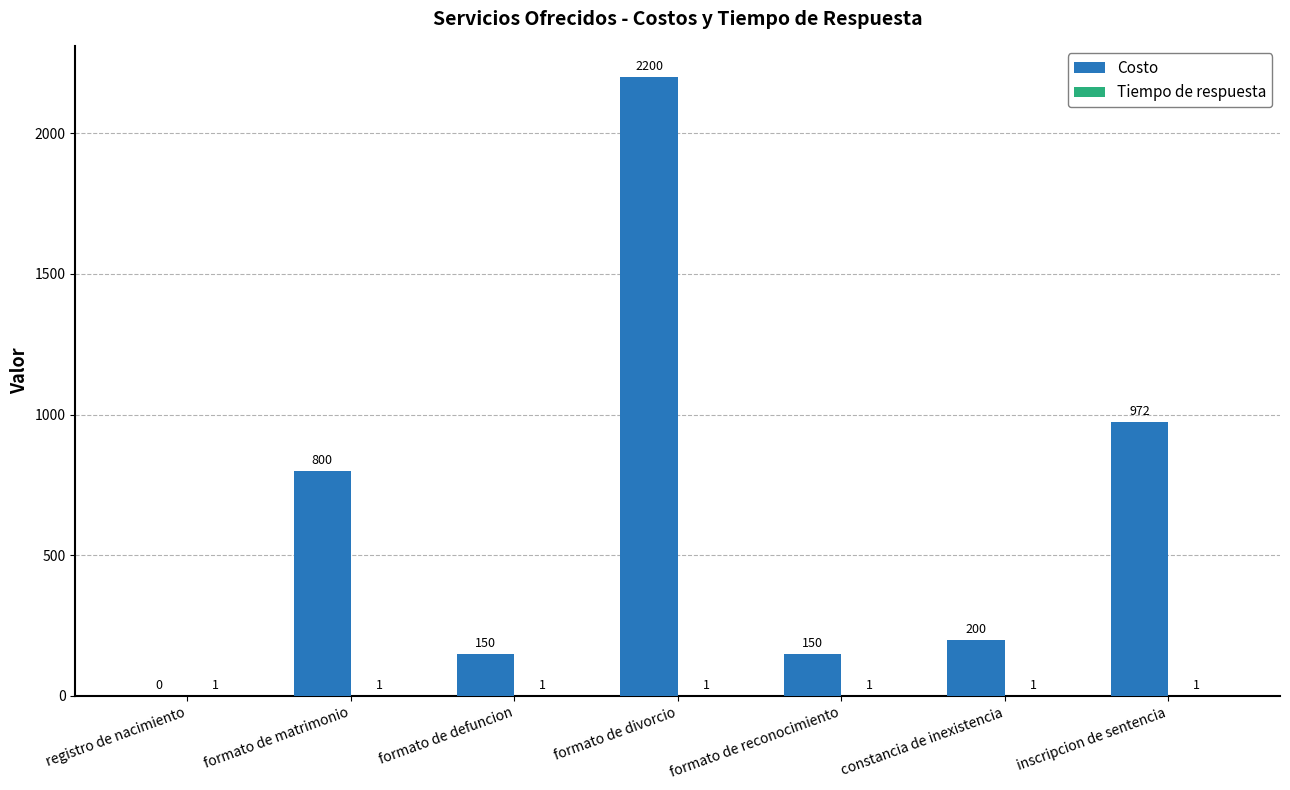

At which label does Costo reach its peak?

formato de divorcio